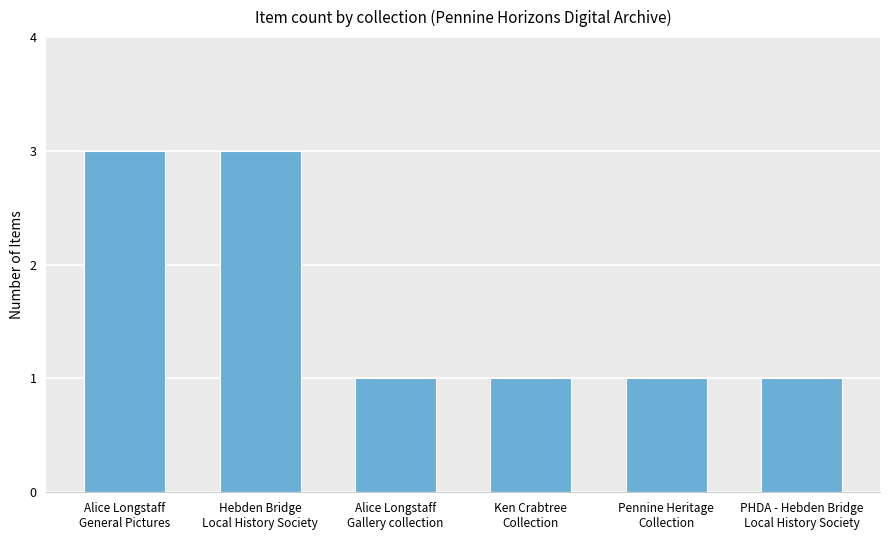

The value at Alice Longstaff
General Pictures is 3. True or false?

True